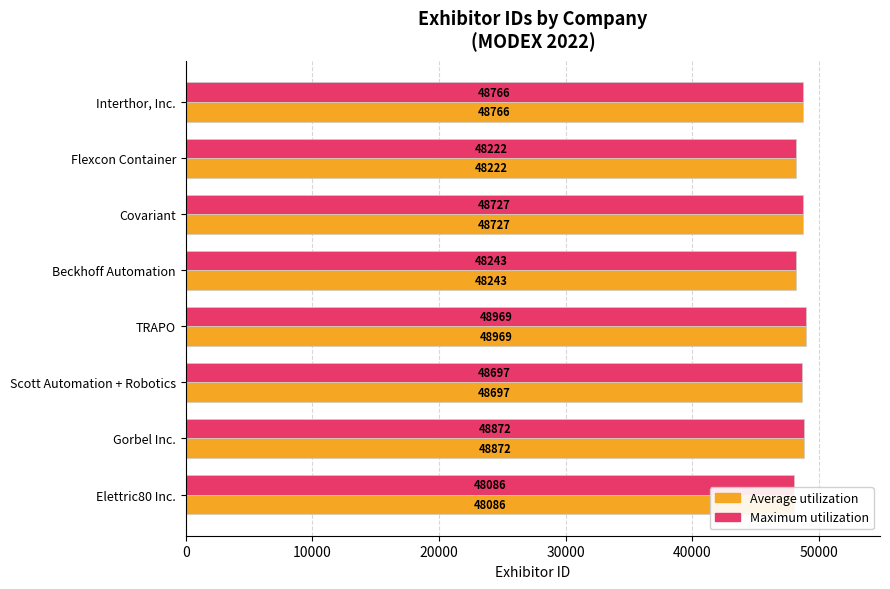

What is the total value across all series at Scott Automation + Robotics?

97394